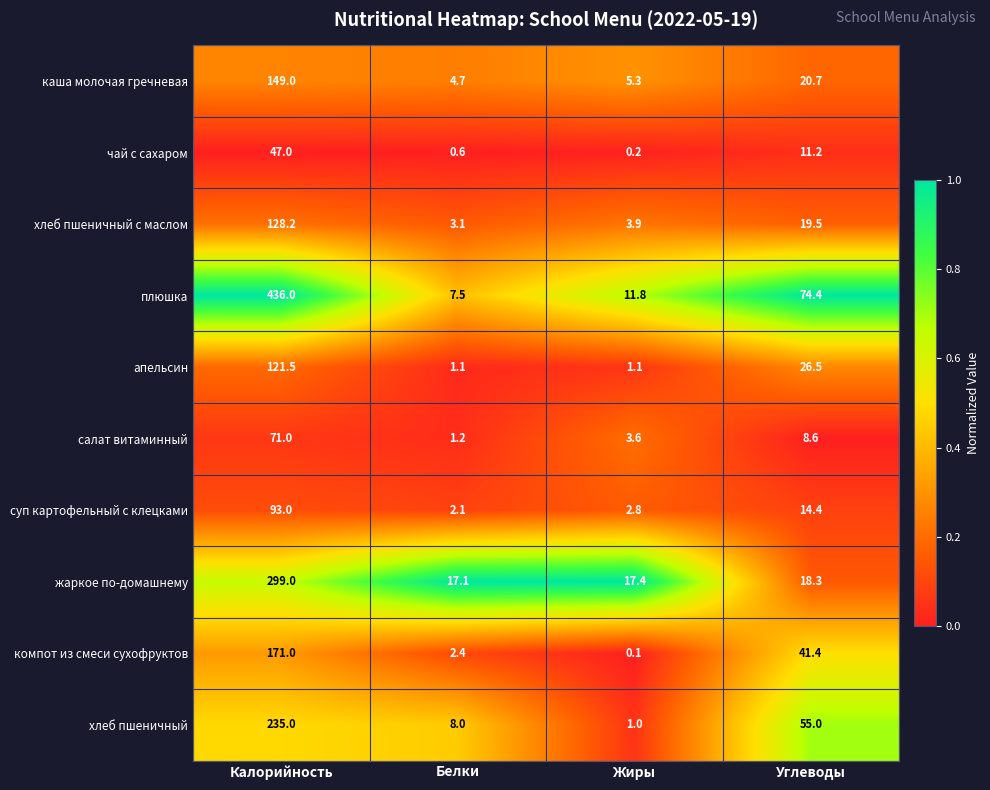

True or false: хлеб пшеничный has a value of 8.0 at Белки.

True